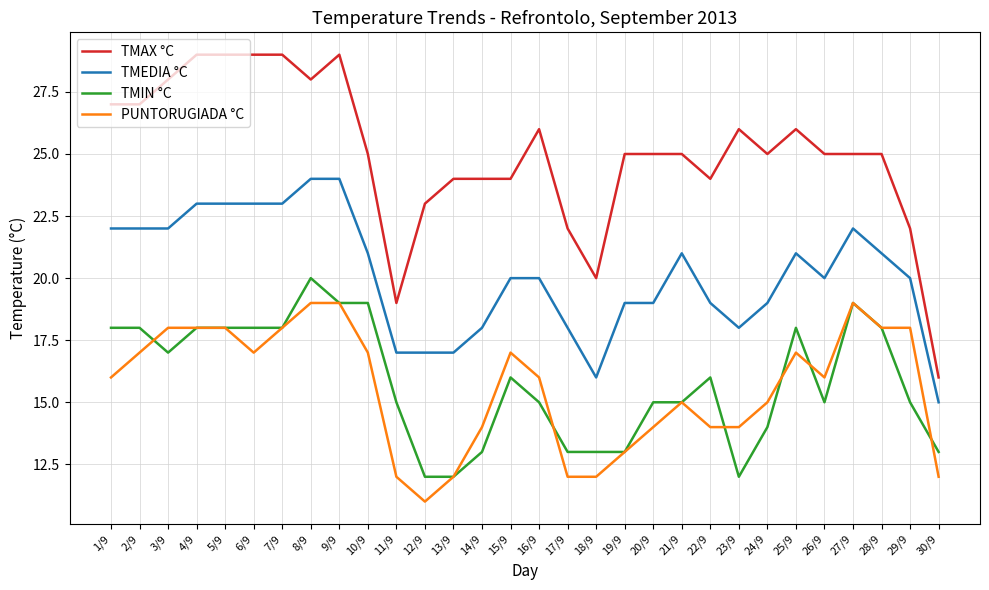

True or false: TMEDIA °C and TMAX °C cross at least once.

False